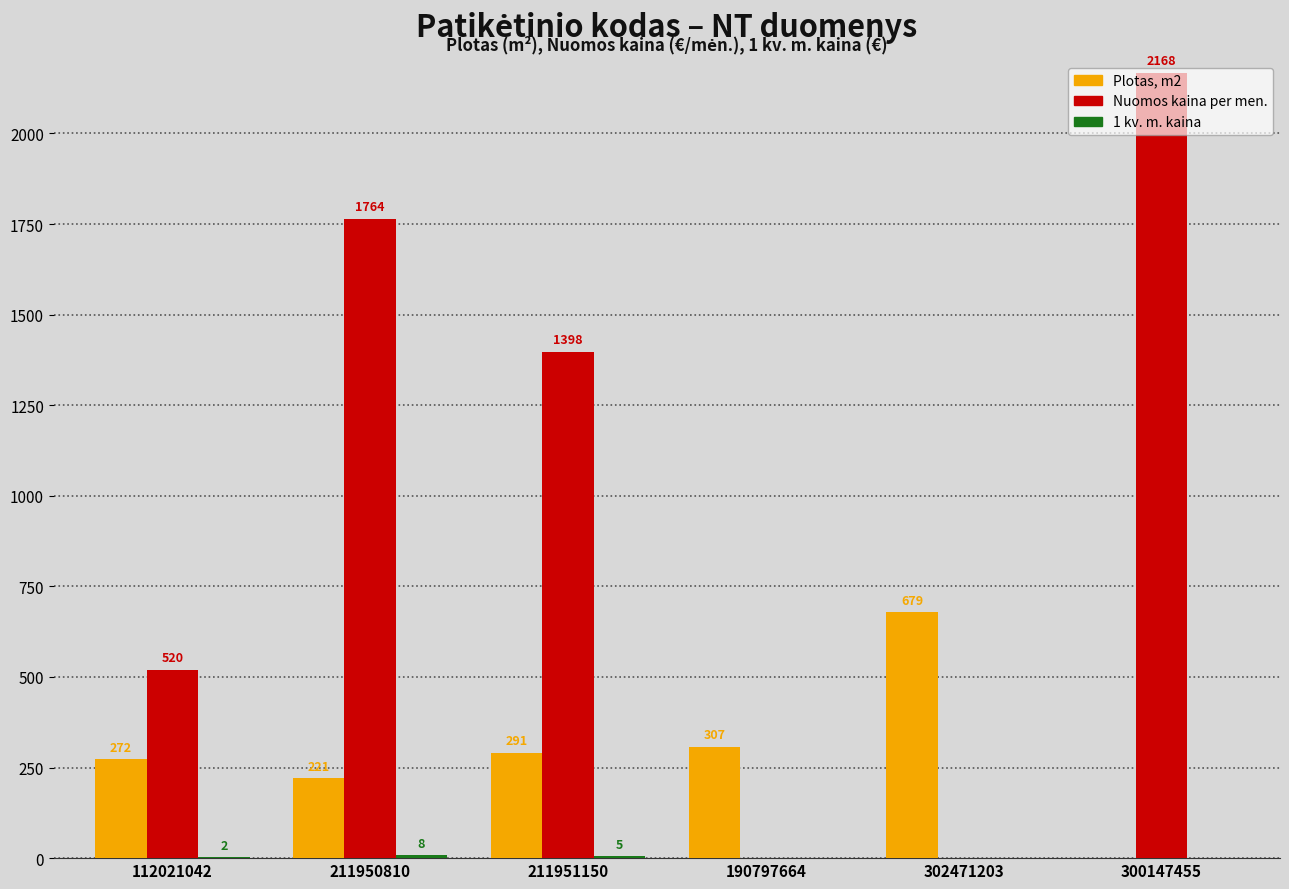

How many groups of bars are there?

6